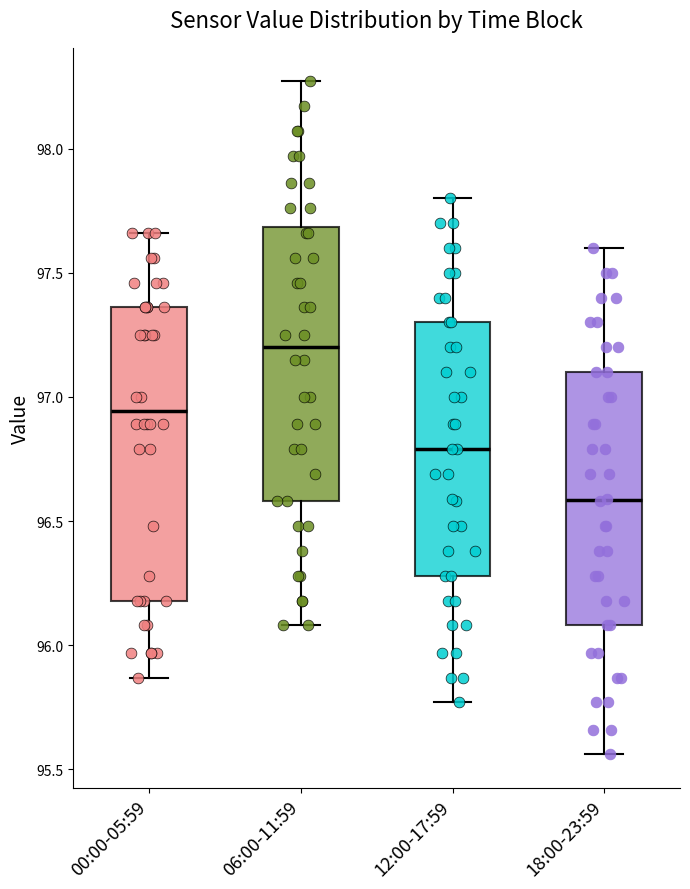

Which box is the tallest, from its lower edge to its upper edge?

00:00-05:59